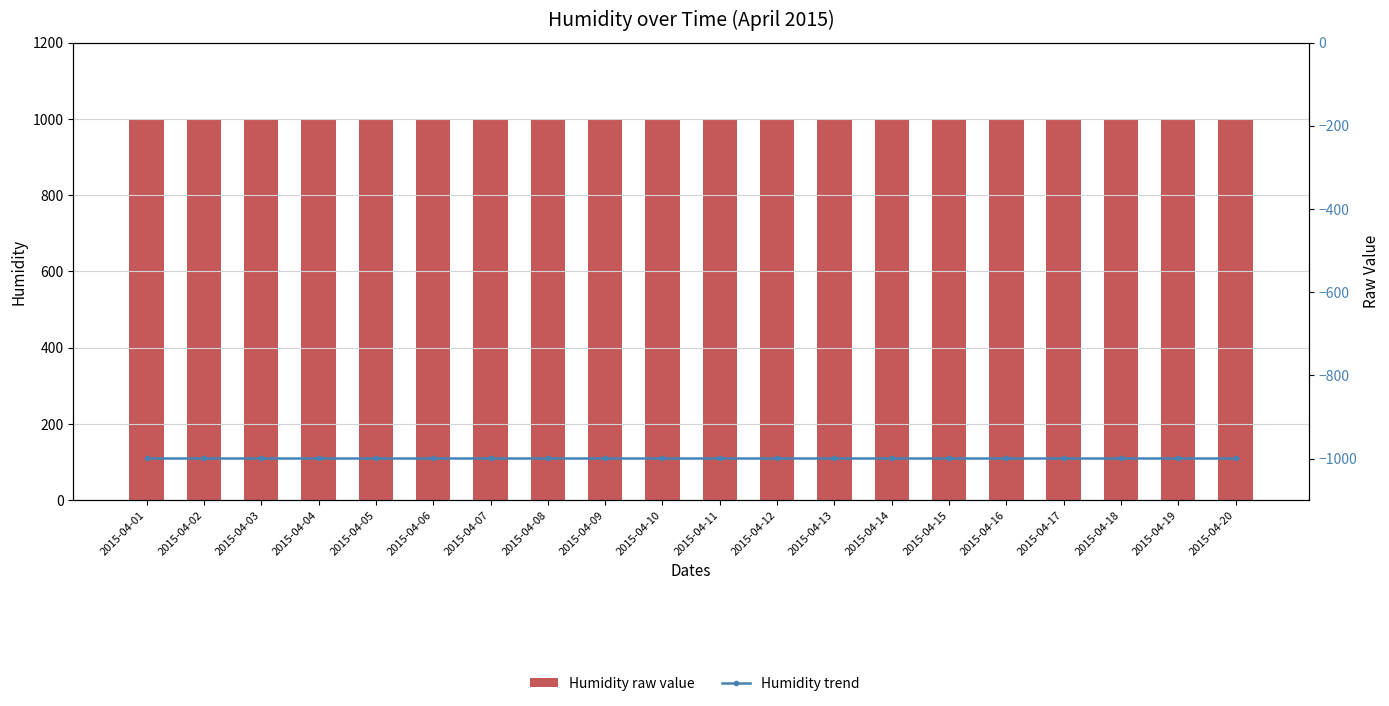

The value of Humidity trend at 2015-04-05 is -1372. True or false?

False